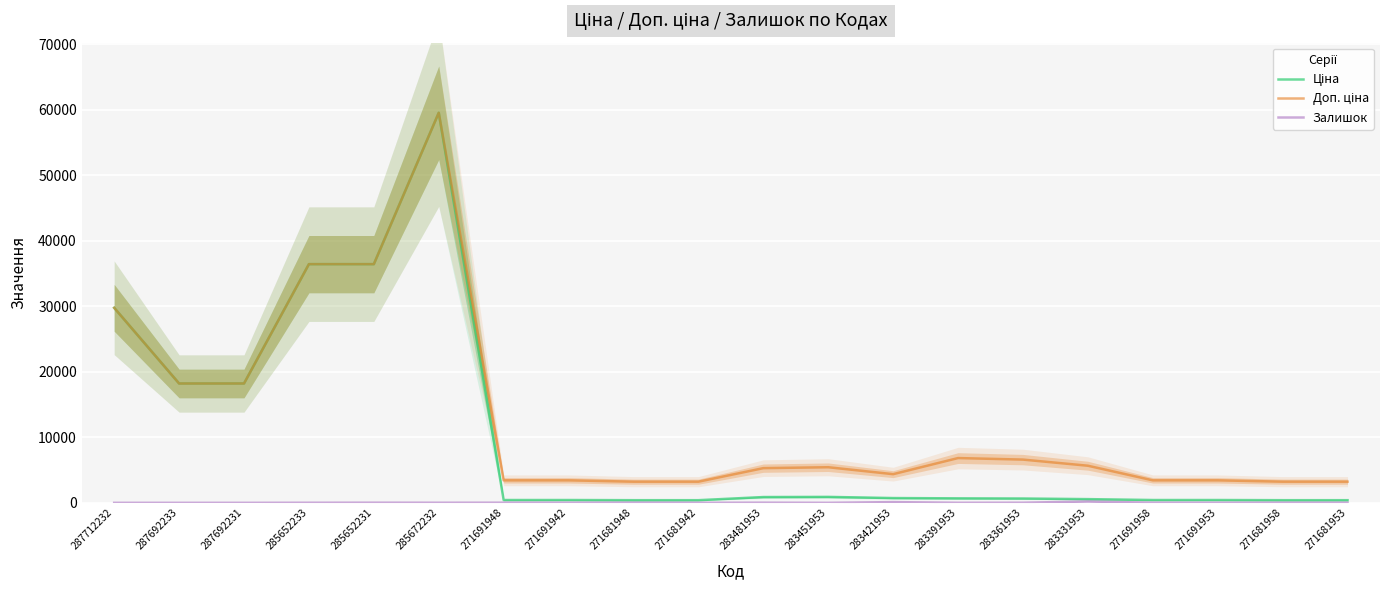

What position from the right is 283421953?

8